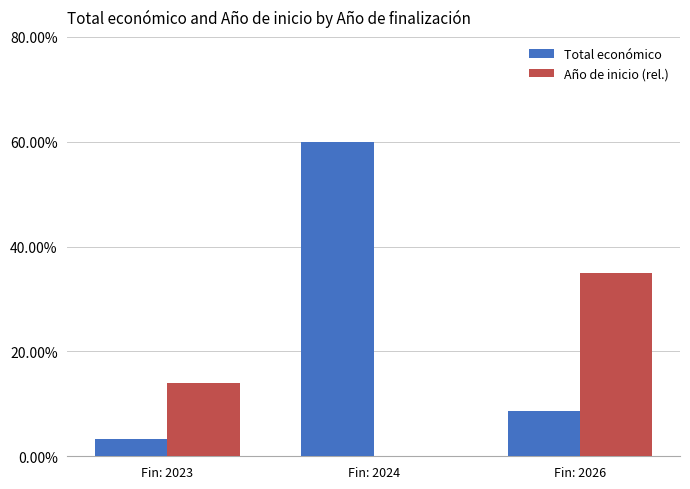

What is the total value across all series at Fin: 2026?

43.6